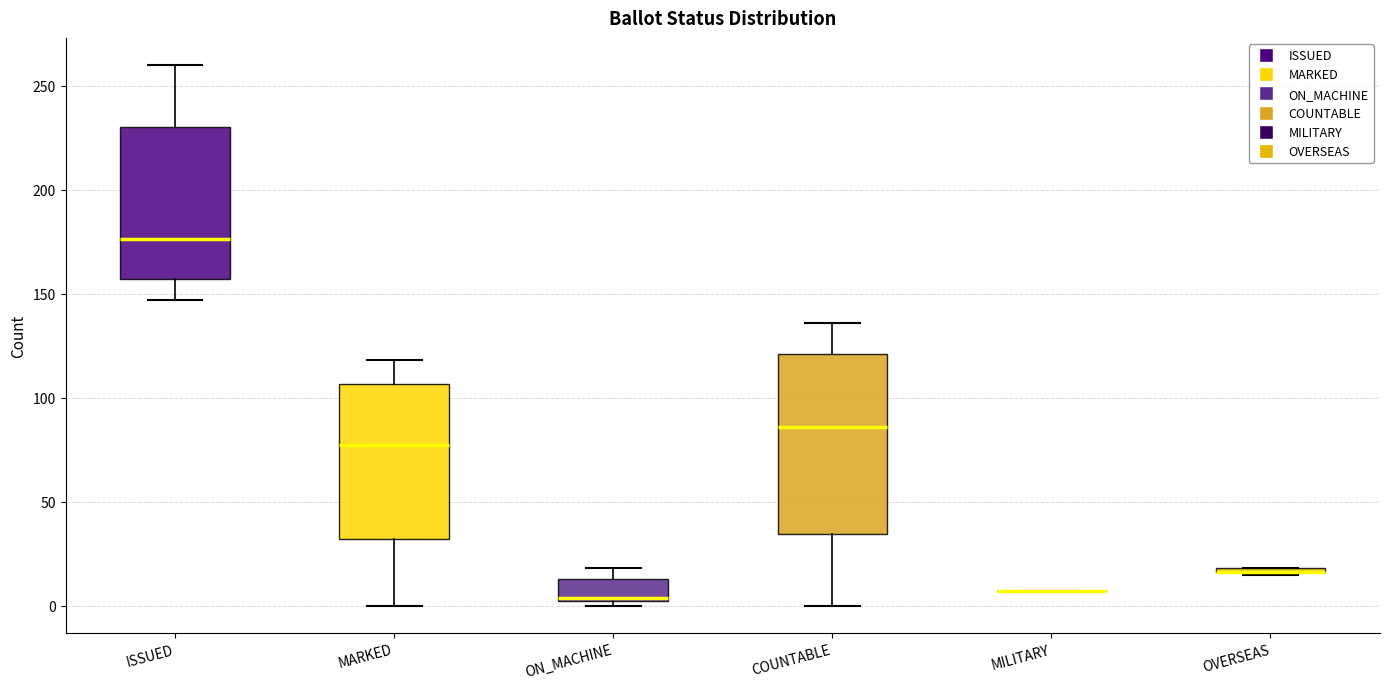

Comparing the boxes themselves (not the whiskers), which one is the tallest?

COUNTABLE